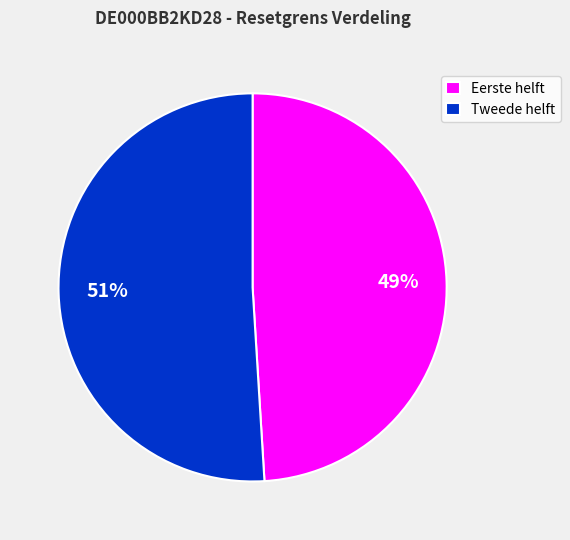

Does any single category account for the majority?

Yes